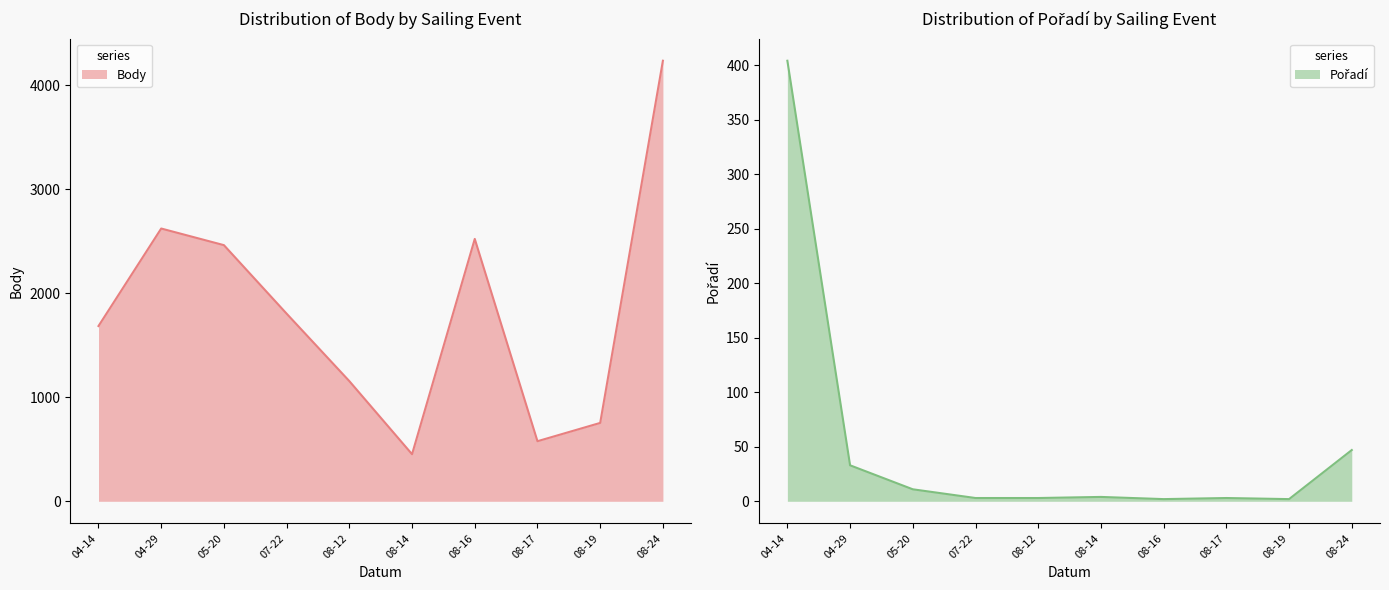

At which label does Body reach its peak?

08-24